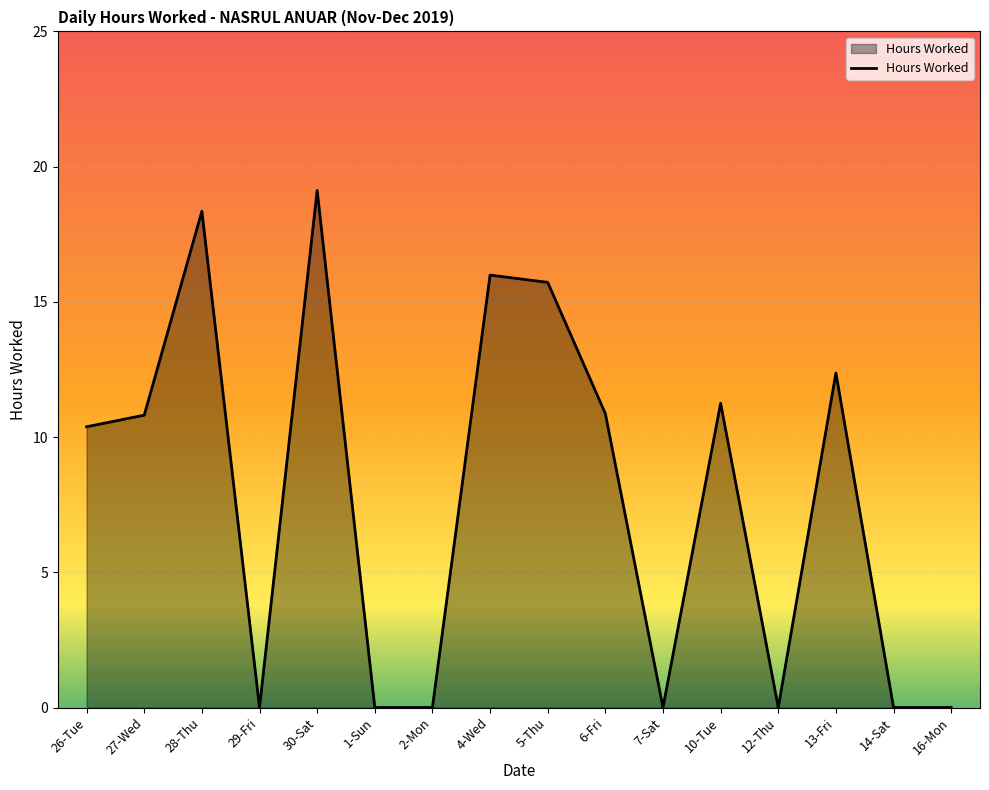

Approximately how many times larger is the value at 27-Wed compared to 30-Sat?

0.6